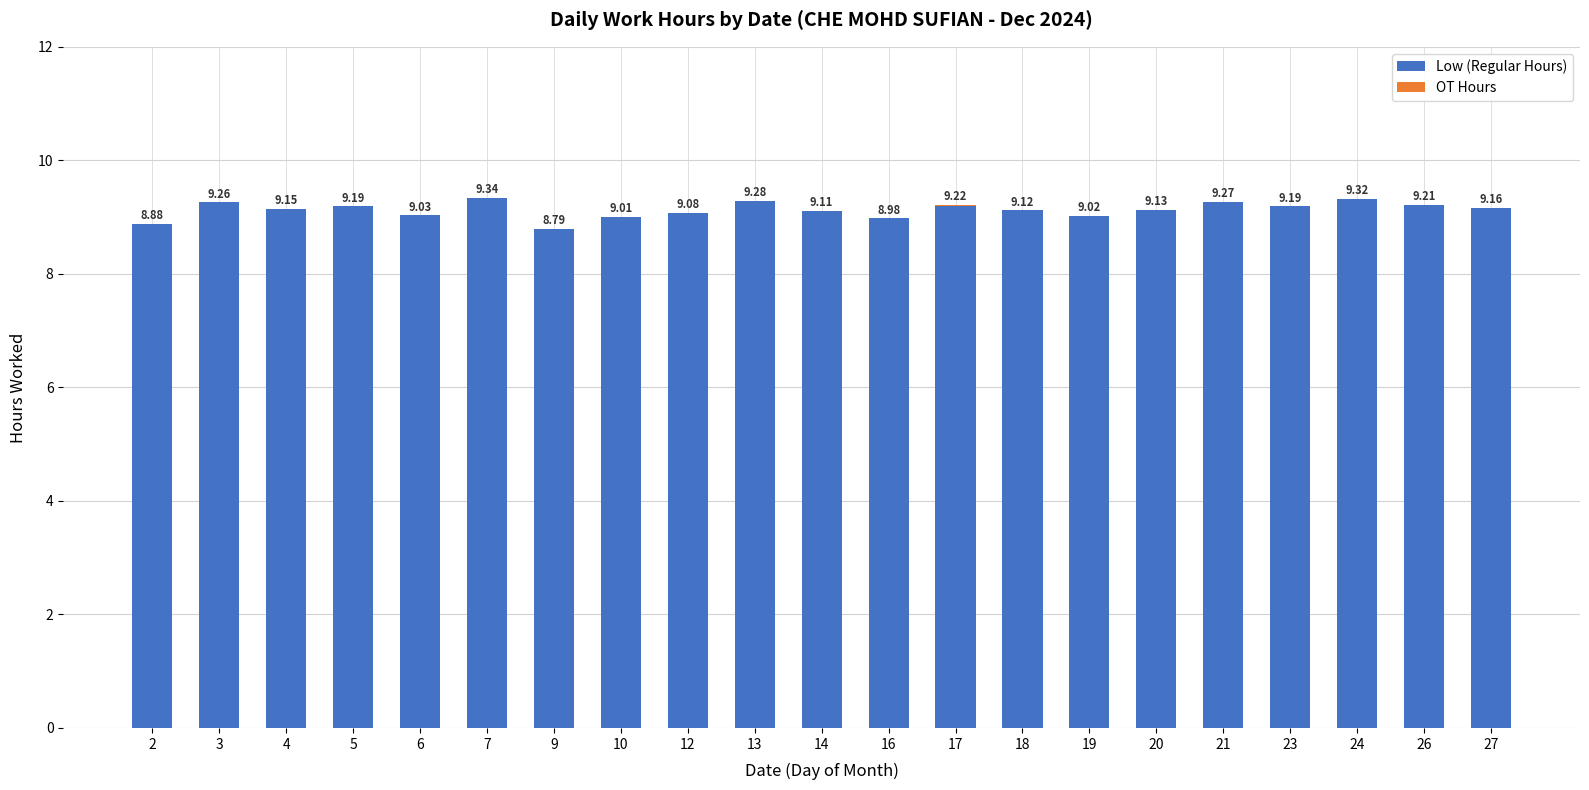

What is the sum of all Low (Regular Hours) values?

191.7